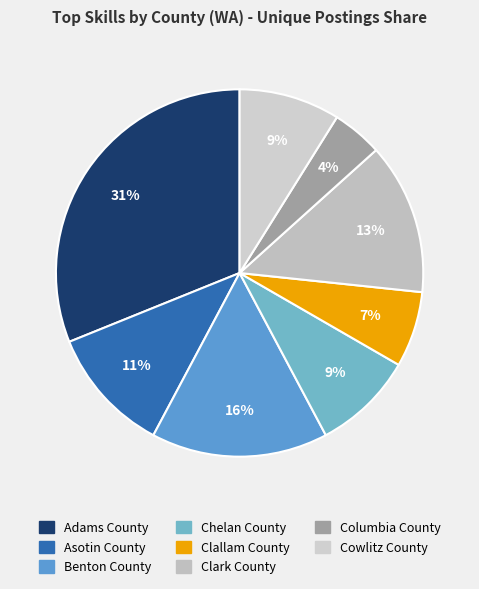

What is the largest slice in the pie chart?

Adams County, WA